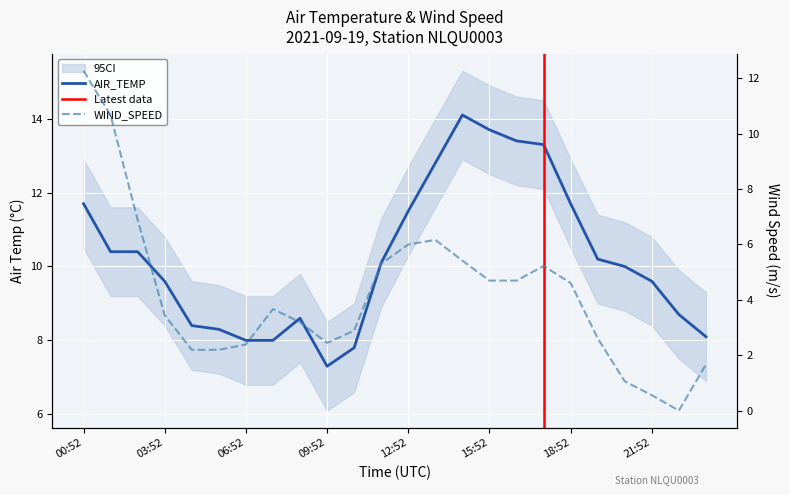

True or false: WIND_SPEED has a value of 7.9 at 16:52.

False